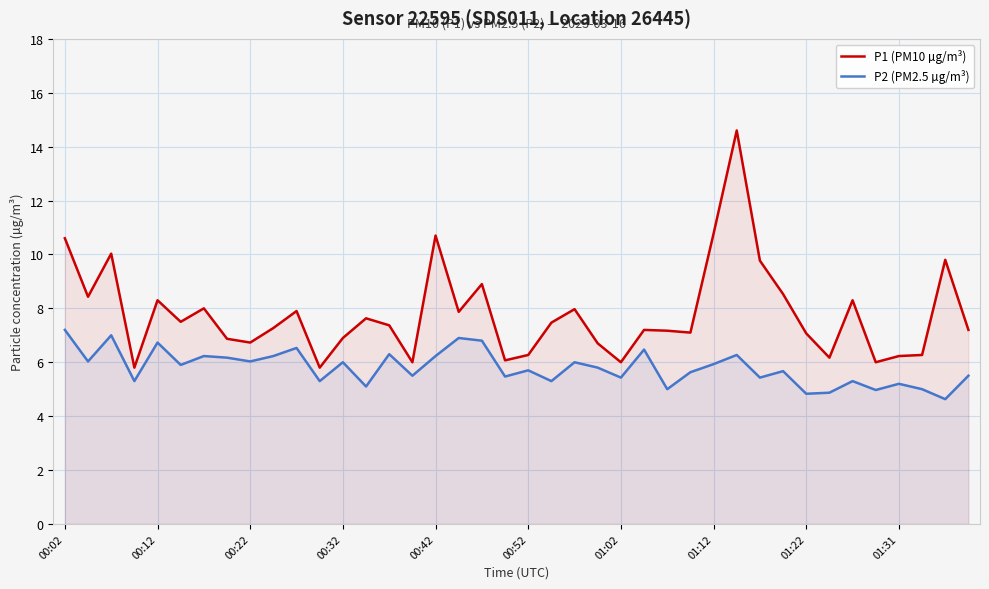

Rank the series by their average value, from lowest to highest.

P2 (PM2.5 µg/m³), P1 (PM10 µg/m³)